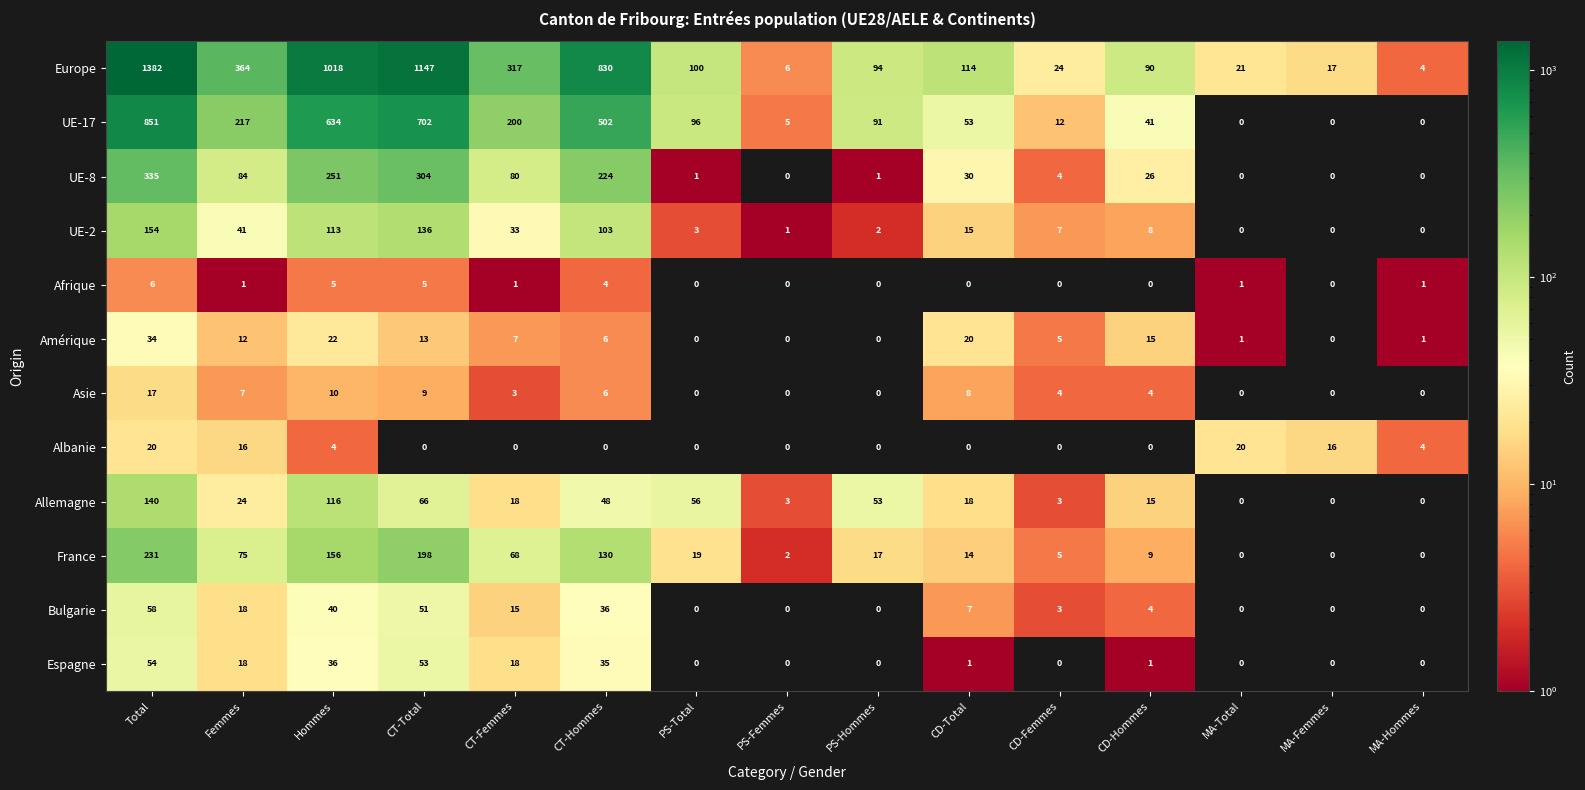

What is the maximum value shown in the chart?

1382